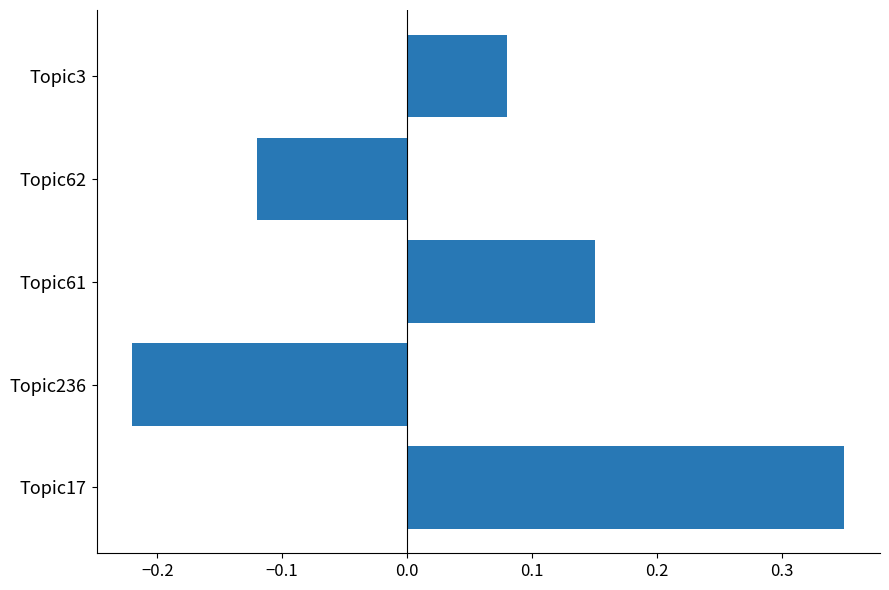

Where is the data nearest to the value 0?

Topic3